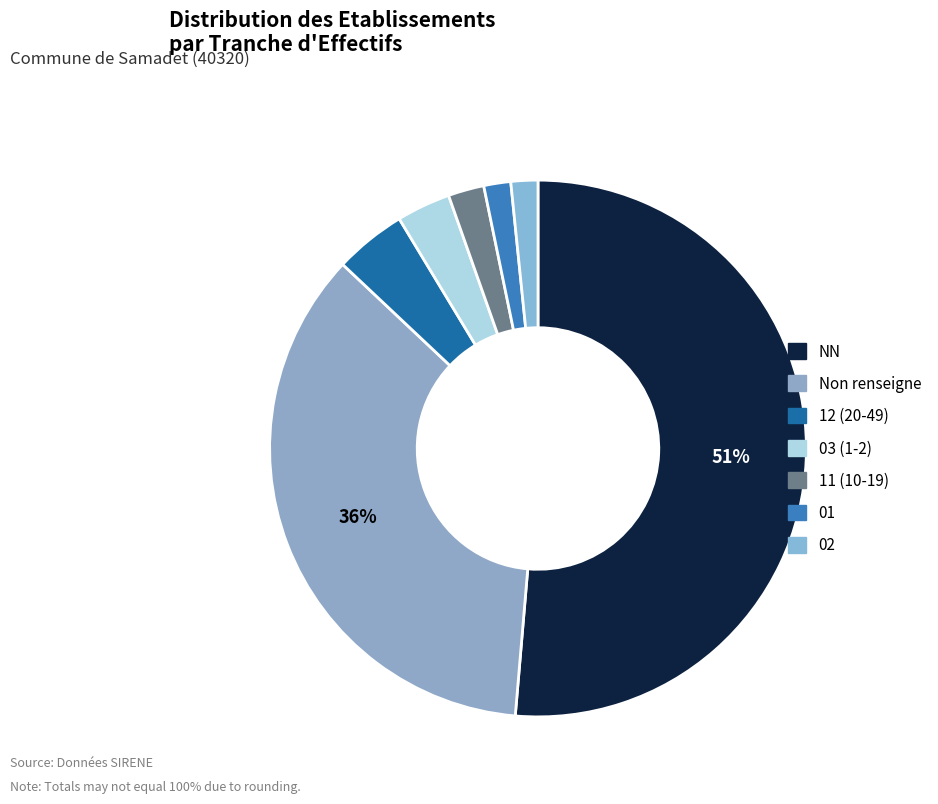

Is there any slice that represents more than half of the pie?

Yes